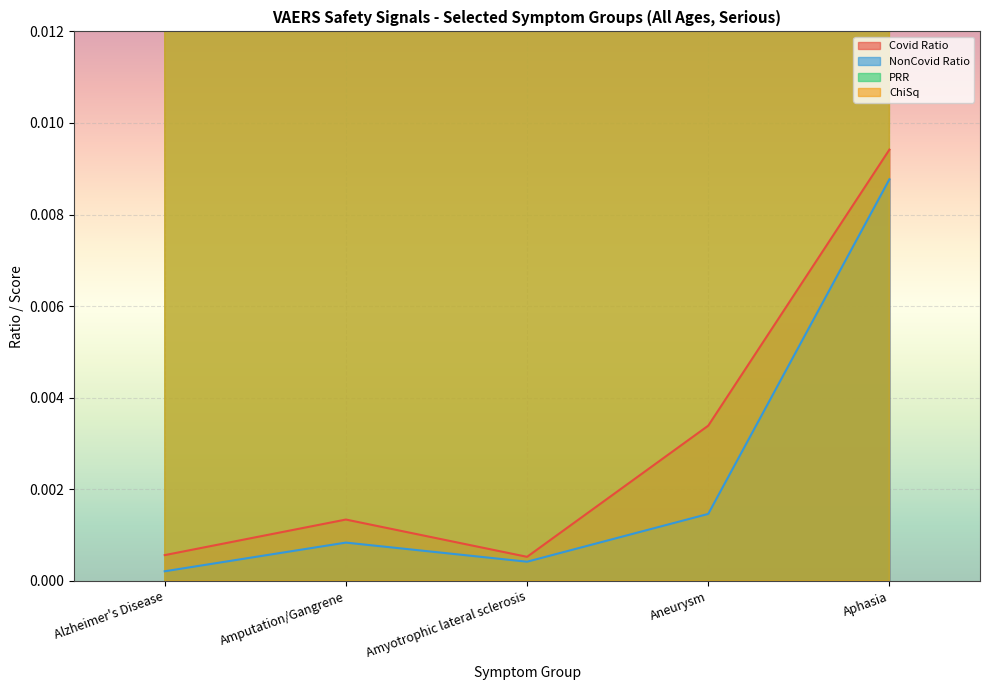

List the labels in order of ChiSq value, largest first.

Aneurysm, Alzheimer's Disease, Amputation/Gangrene, Aphasia, Amyotrophic lateral sclerosis